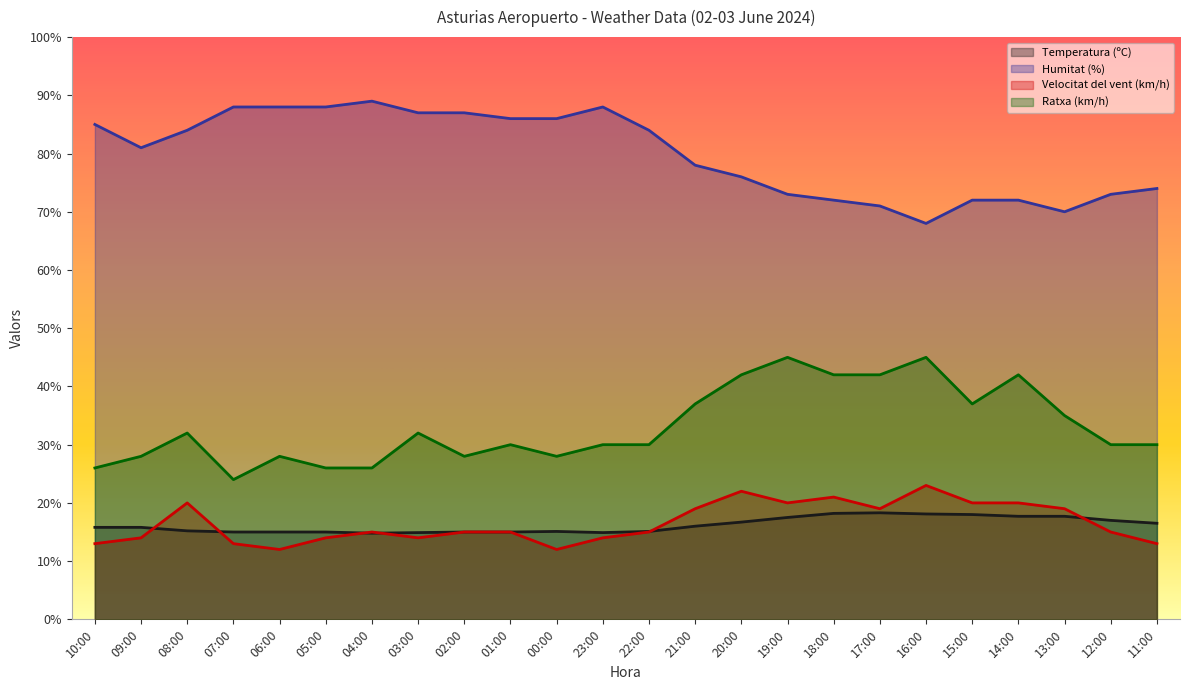

Reading right to left, extract all data points from this chart.

Temperatura (ºC): 11:00=16.5	12:00=17.0	13:00=17.7	14:00=17.7	15:00=18.0	16:00=18.1	17:00=18.3	18:00=18.2	19:00=17.5	20:00=16.7	21:00=16.0	22:00=15.1	23:00=14.9	00:00=15.1	01:00=15.0	02:00=15.0	03:00=14.9	04:00=14.8	05:00=15.0	06:00=15.0	07:00=15.0	08:00=15.2	09:00=15.8	10:00=15.8
Humitat (%): 11:00=74.0	12:00=73.0	13:00=70.0	14:00=72.0	15:00=72.0	16:00=68.0	17:00=71.0	18:00=72.0	19:00=73.0	20:00=76.0	21:00=78.0	22:00=84.0	23:00=88.0	00:00=86.0	01:00=86.0	02:00=87.0	03:00=87.0	04:00=89.0	05:00=88.0	06:00=88.0	07:00=88.0	08:00=84.0	09:00=81.0	10:00=85.0
Velocitat del vent (km/h): 11:00=13.0	12:00=15.0	13:00=19.0	14:00=20.0	15:00=20.0	16:00=23.0	17:00=19.0	18:00=21.0	19:00=20.0	20:00=22.0	21:00=19.0	22:00=15.0	23:00=14.0	00:00=12.0	01:00=15.0	02:00=15.0	03:00=14.0	04:00=15.0	05:00=14.0	06:00=12.0	07:00=13.0	08:00=20.0	09:00=14.0	10:00=13.0
Ratxa (km/h): 11:00=30.0	12:00=30.0	13:00=35.0	14:00=42.0	15:00=37.0	16:00=45.0	17:00=42.0	18:00=42.0	19:00=45.0	20:00=42.0	21:00=37.0	22:00=30.0	23:00=30.0	00:00=28.0	01:00=30.0	02:00=28.0	03:00=32.0	04:00=26.0	05:00=26.0	06:00=28.0	07:00=24.0	08:00=32.0	09:00=28.0	10:00=26.0